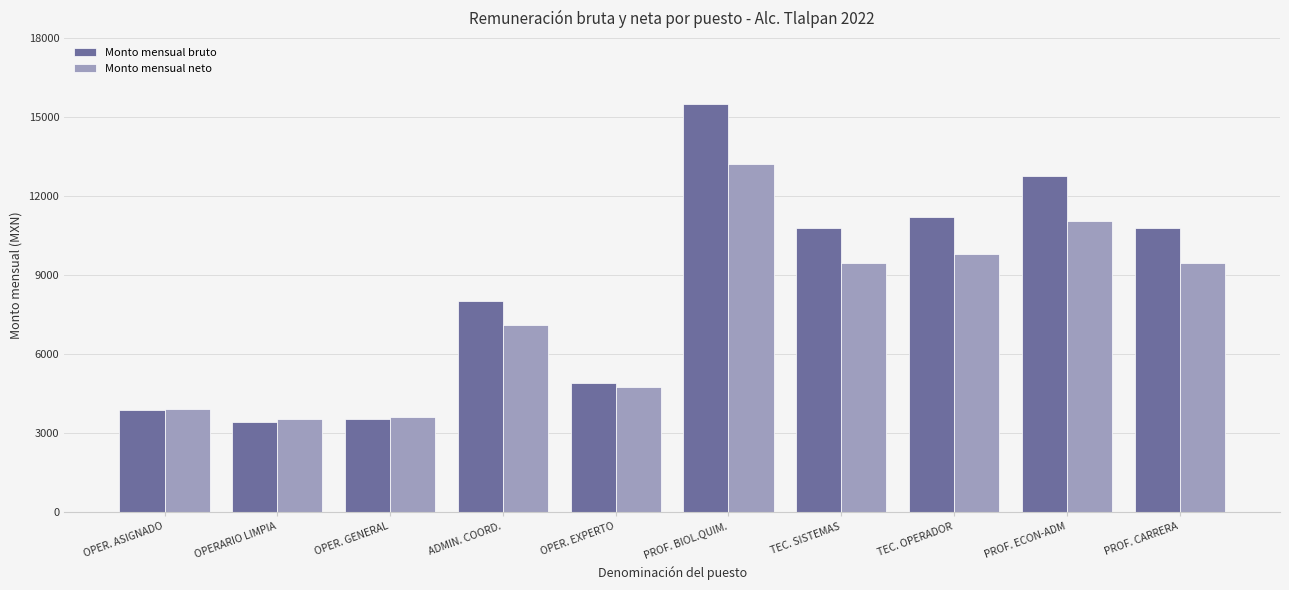

Read the Monto mensual neto value at ADMIN. COORD..

7110.1